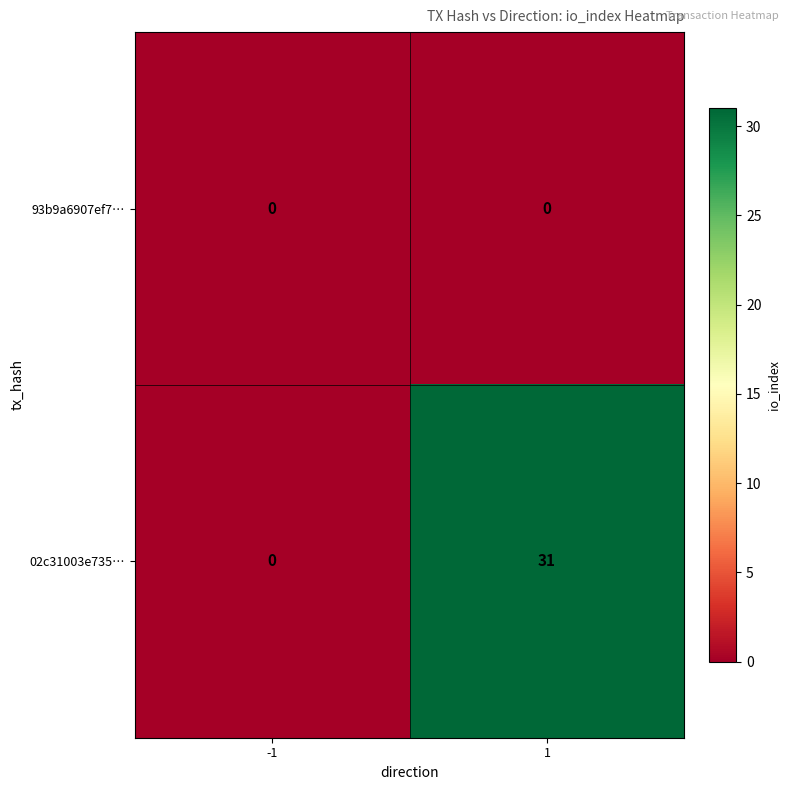

At how many categories does at least one series exceed 4?

1